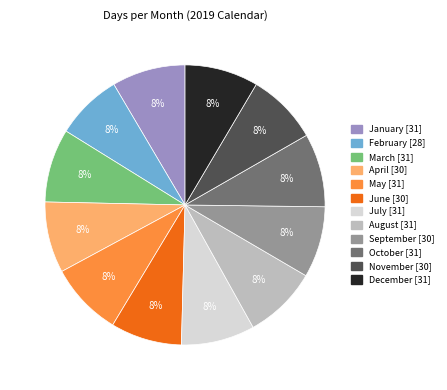

Combined, do February and August account for over 50%?

No